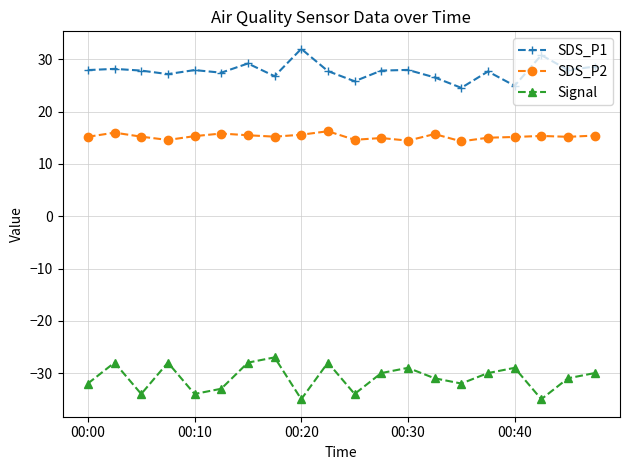

Which series has the largest total across all categories?

SDS_P1